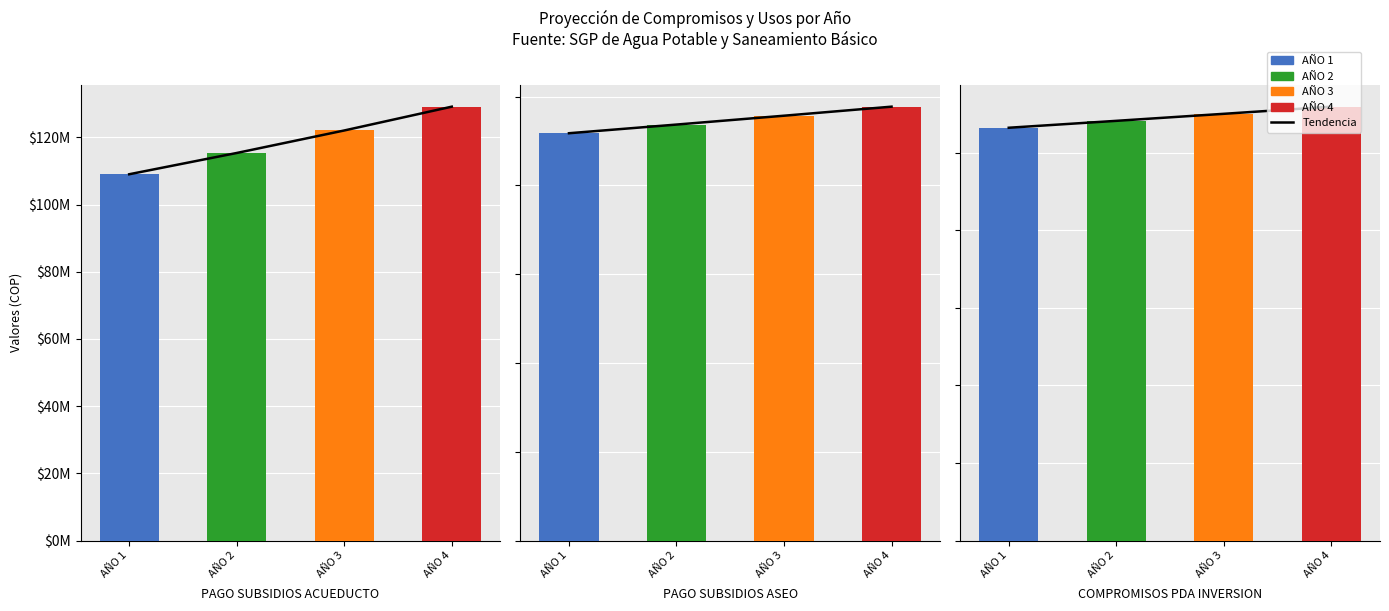

What is the approximate value at AÑO 1, to the nearest 100?

109018100